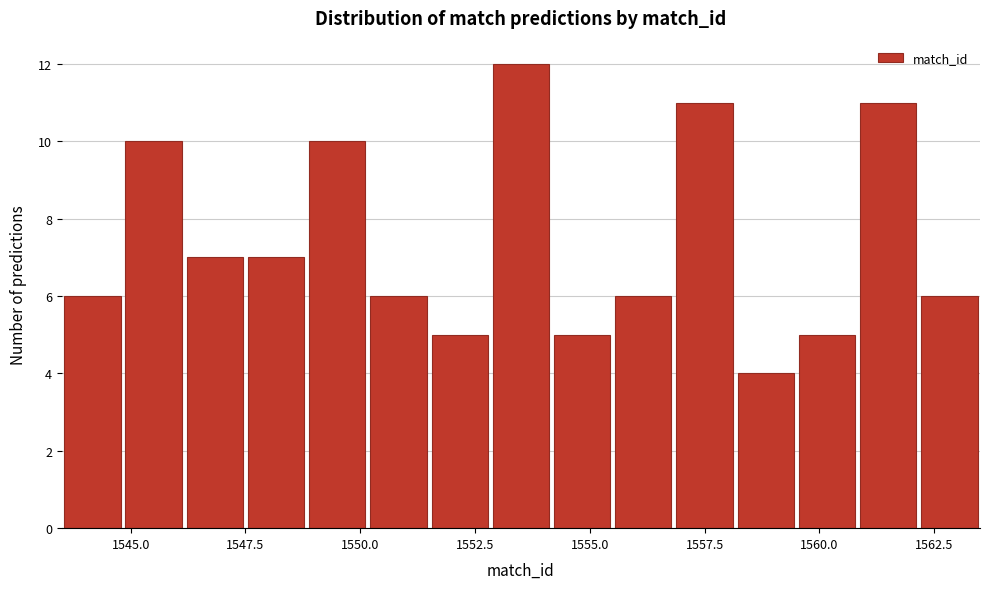

Around what value on the x-axis is the tallest bar? Give the approximate position of its centre, as read against the axis.

1553.5